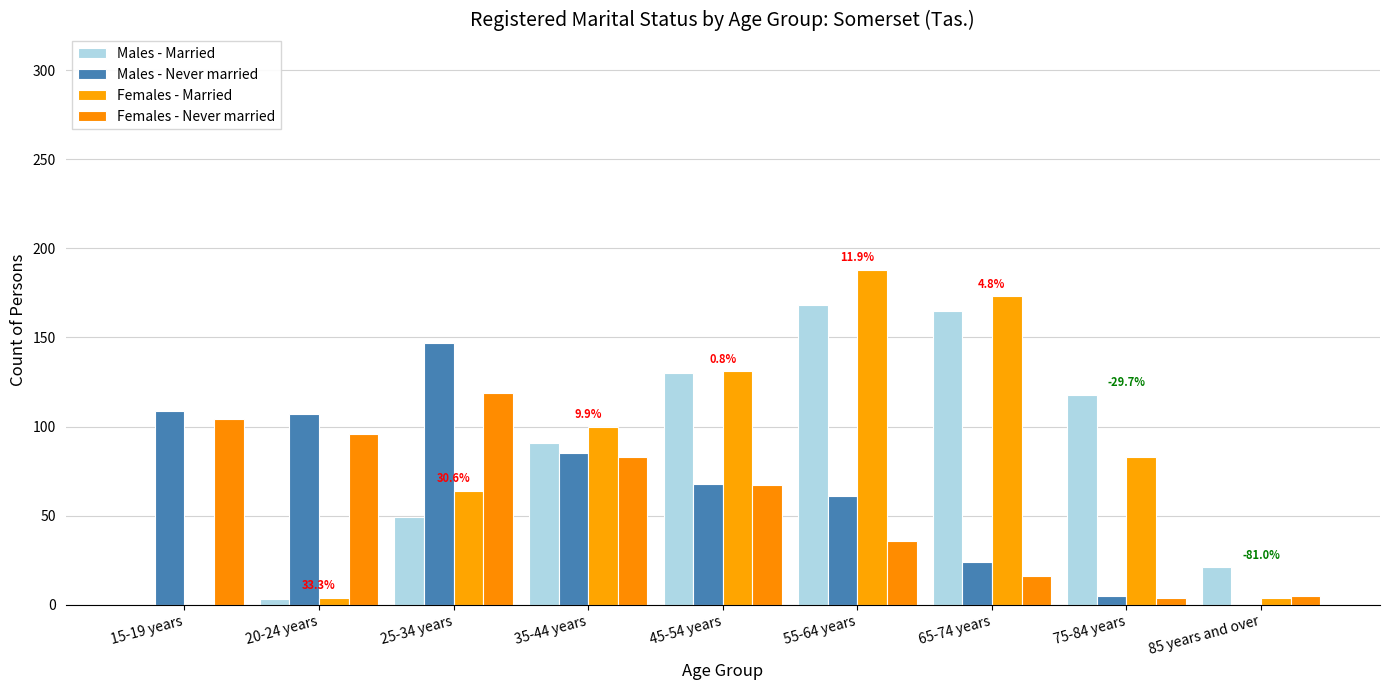

What is the average value of the Males - Married series?

83